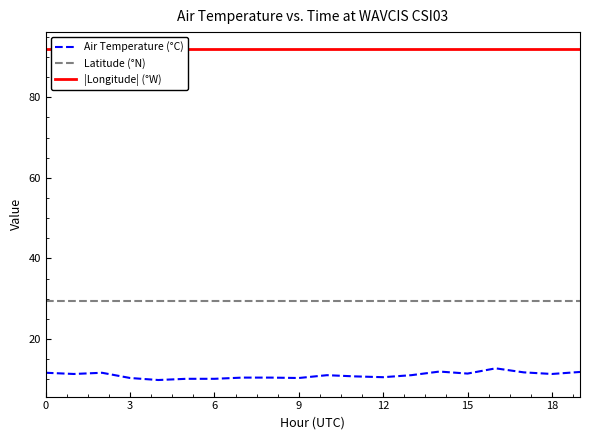

True or false: |Longitude| (°W) and Air Temperature (°C) cross at least once.

False